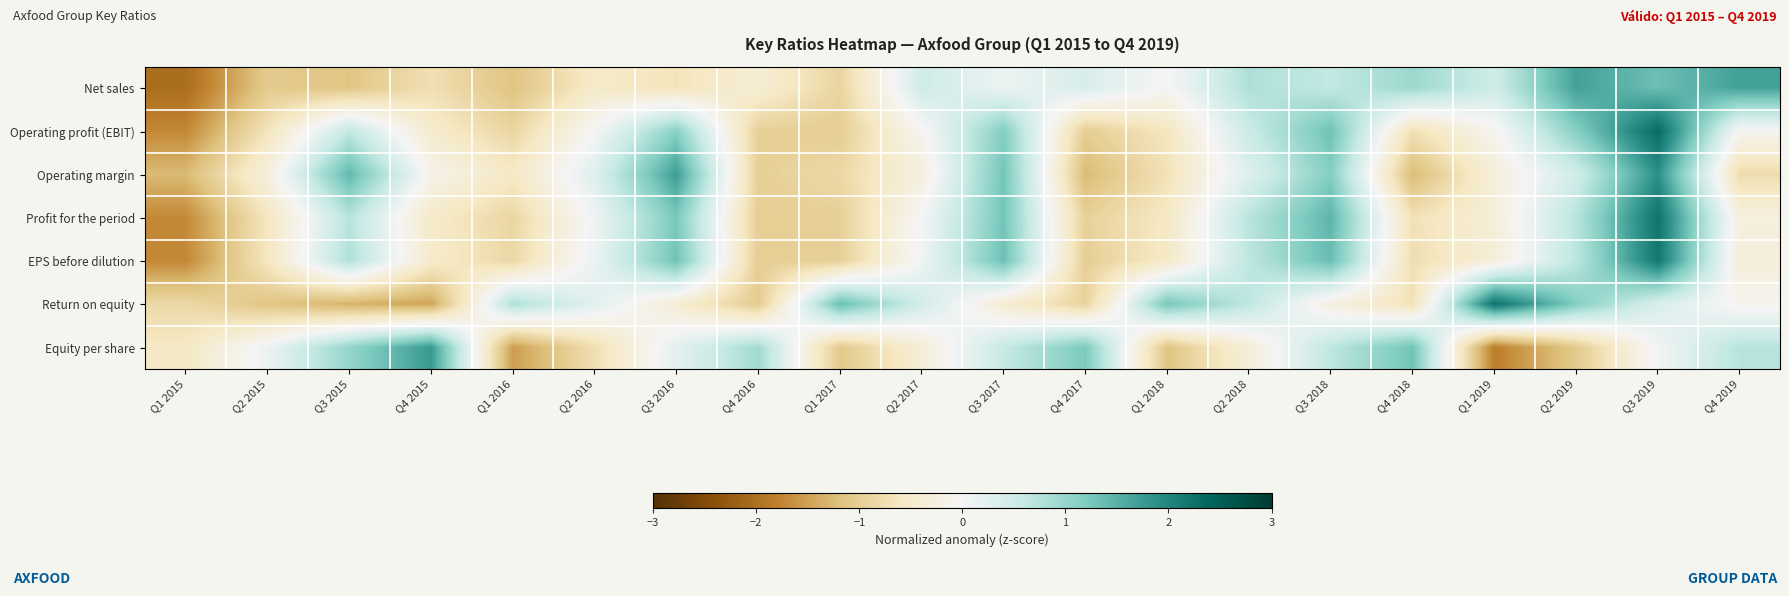

Rank the series at Q1 2019 from lowest to highest value.

Equity per share, Profit for the period, EPS before dilution, Operating margin, Operating profit (EBIT), Net sales, Return on equity